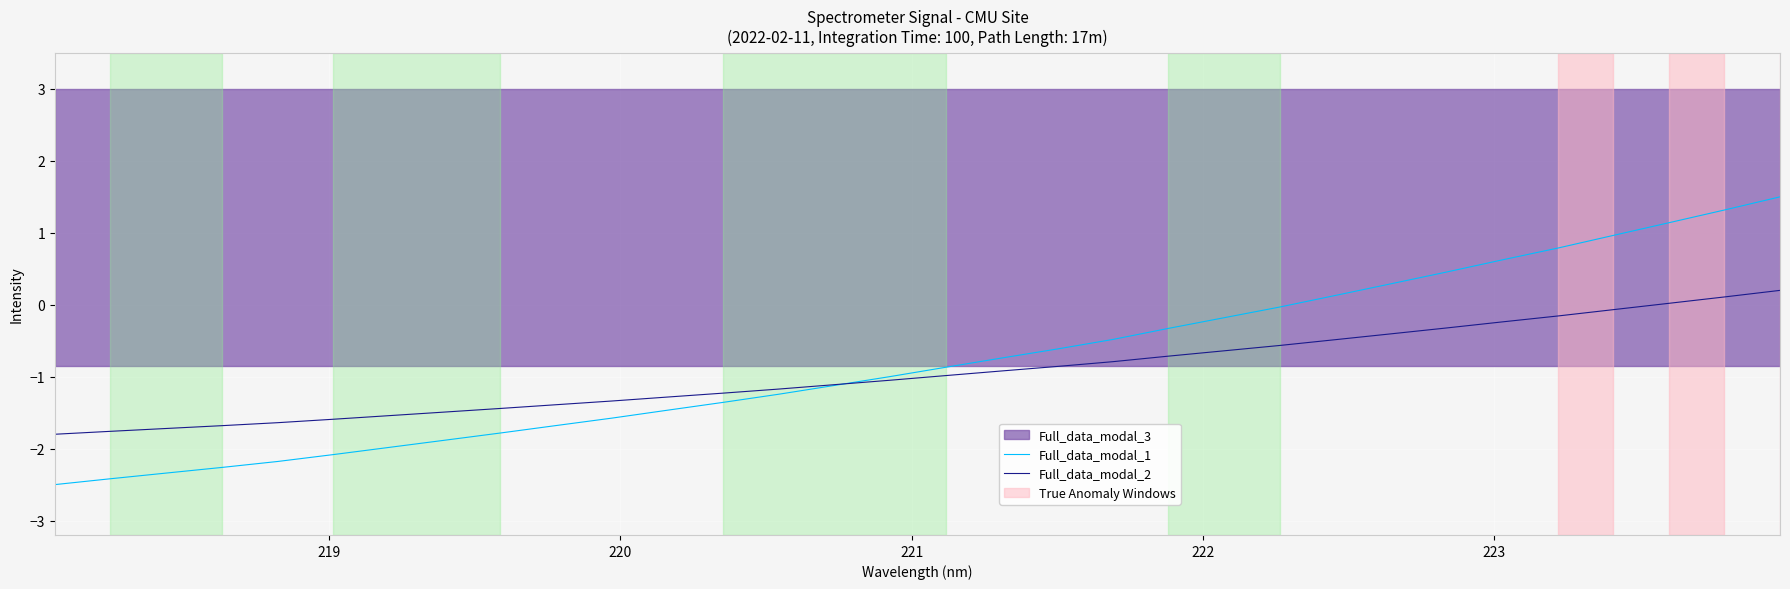

What is the sum of all Full_data_modal_2 values?

-30.1